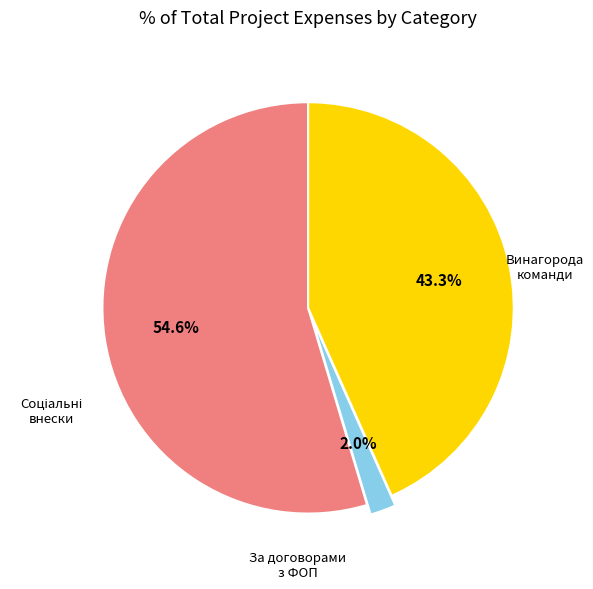

Does any single category account for the majority?

Yes